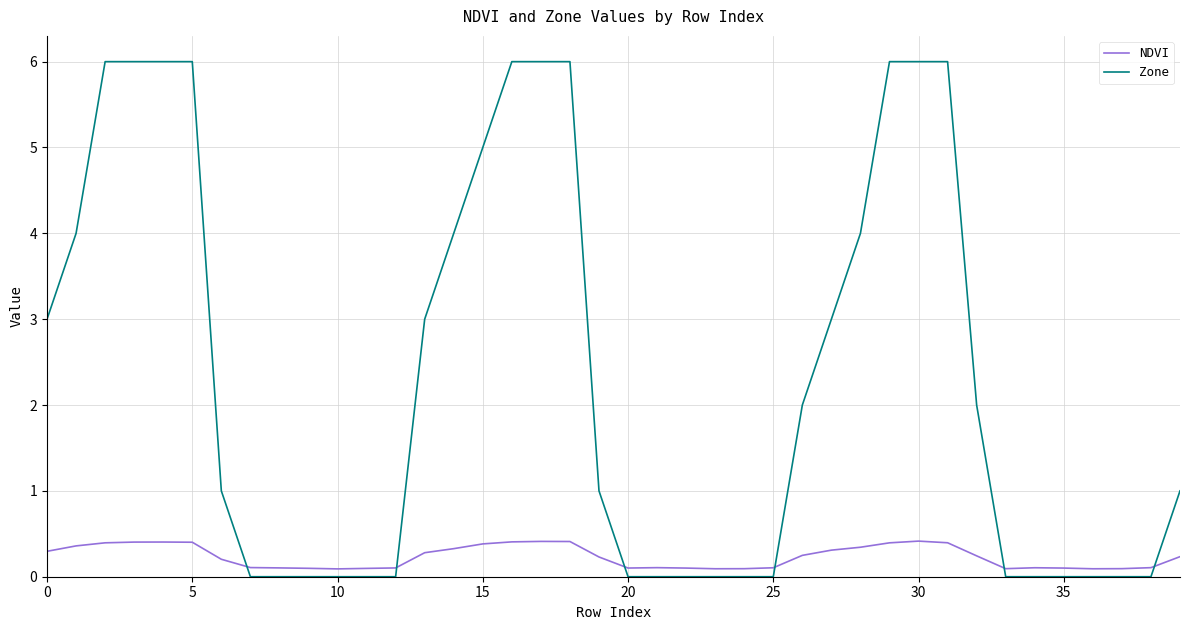

Does the chart have visible grid lines?

Yes